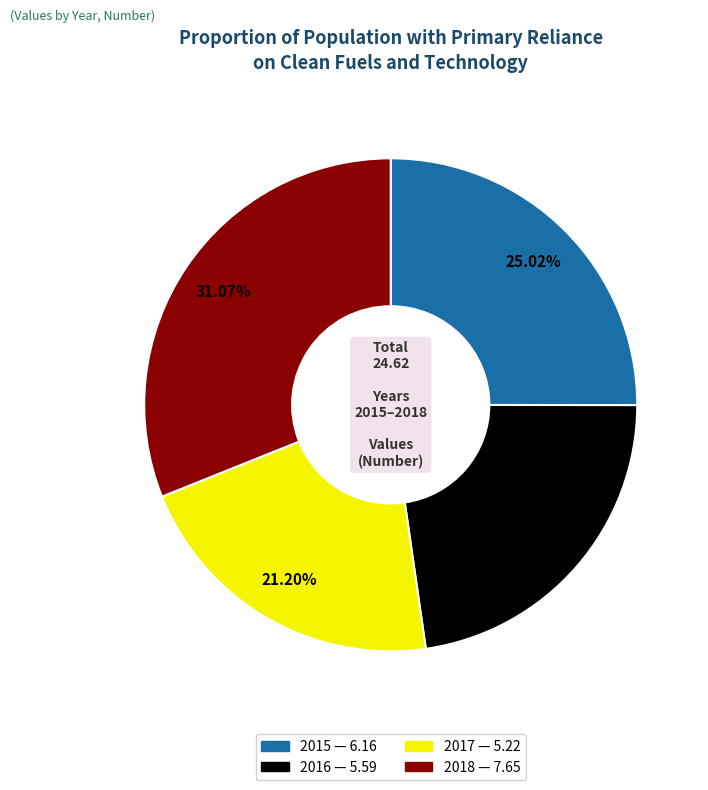

To the nearest percent, what is the average slice percentage?

25%